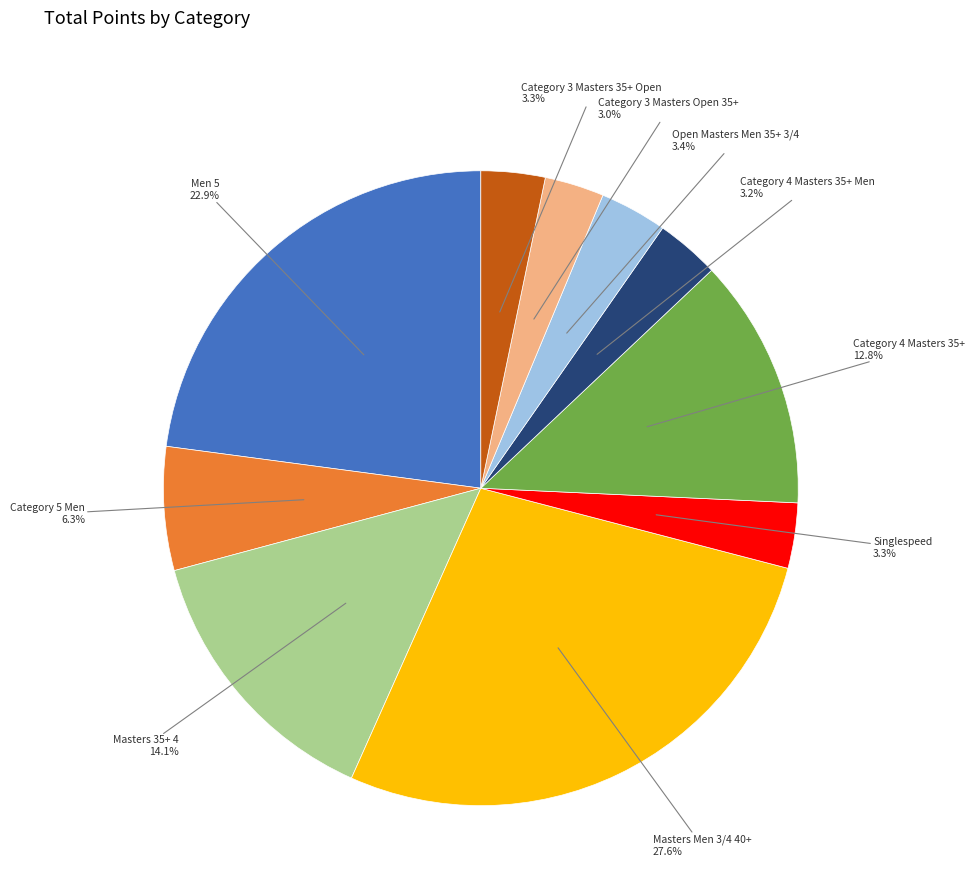

How many slices are in this pie chart?

10